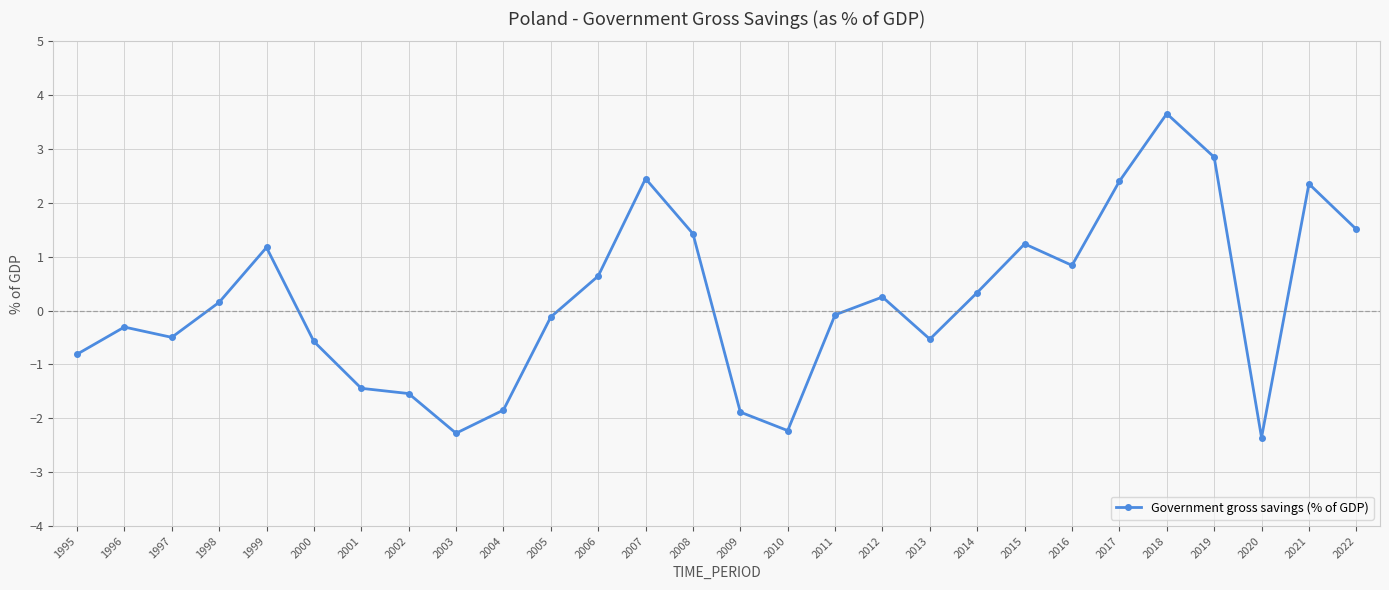

Which has a higher value, 2004 or 2010?

2004